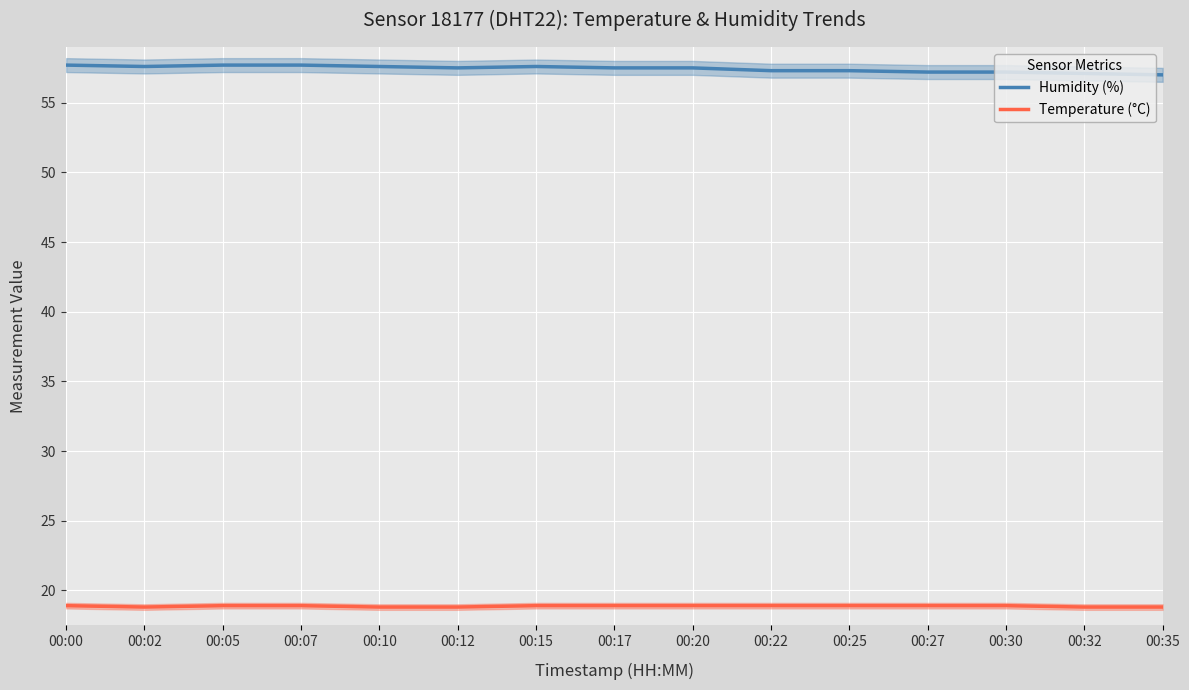

True or false: Humidity (%) and Temperature (°C) cross at least once.

False